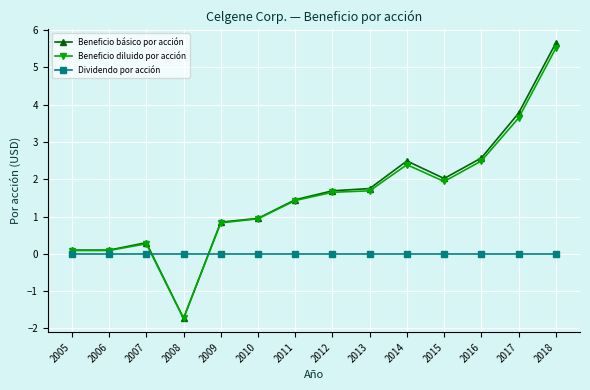

What is the difference between the second highest and minimum values in the Beneficio básico por acción series?

5.5